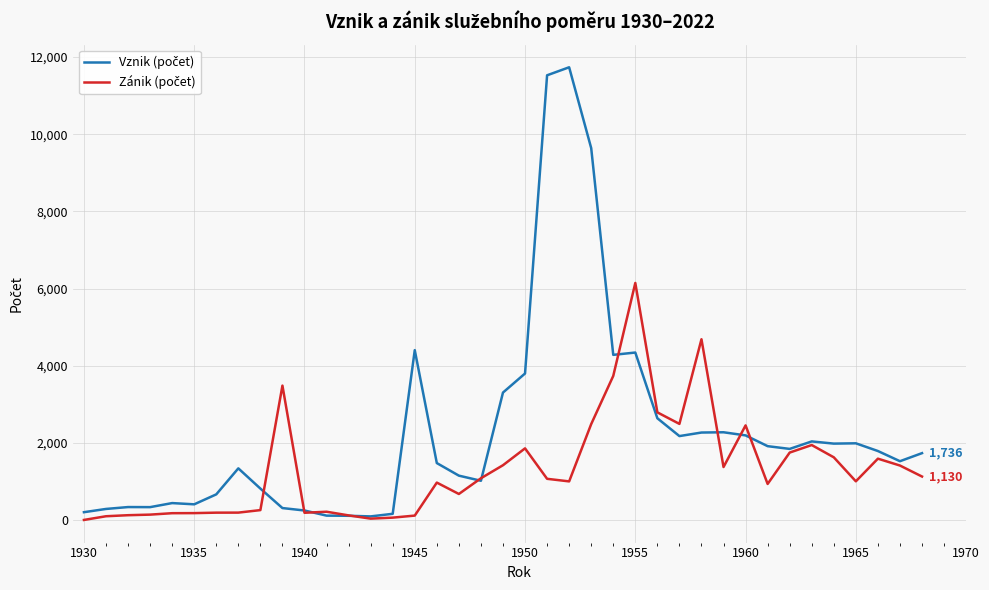

Which series ends up on top after the final intersection of Zánik (počet) and Vznik (počet)?

Vznik (počet)